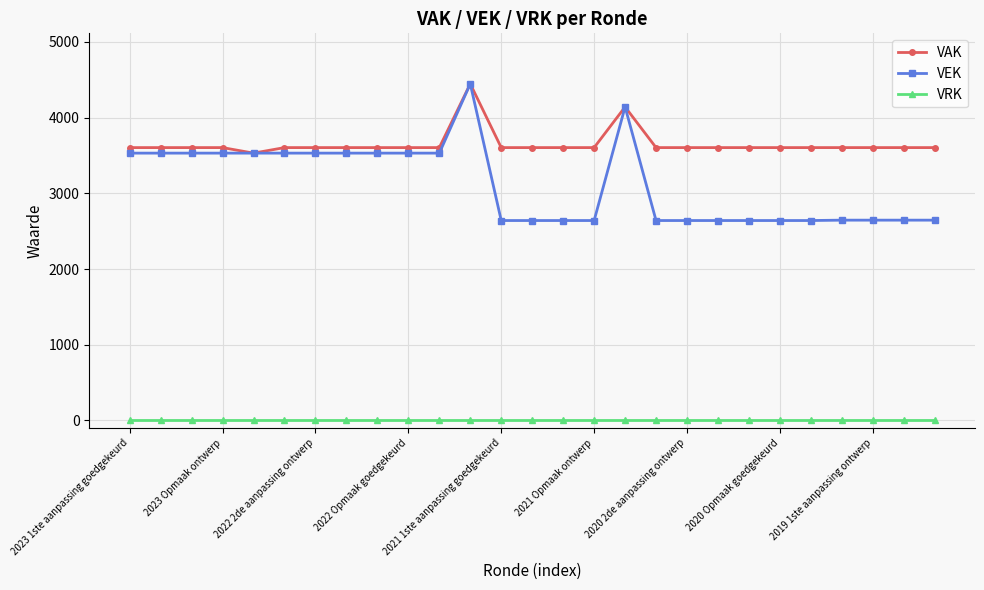

At how many categories does at least one series exceed 2372?

27